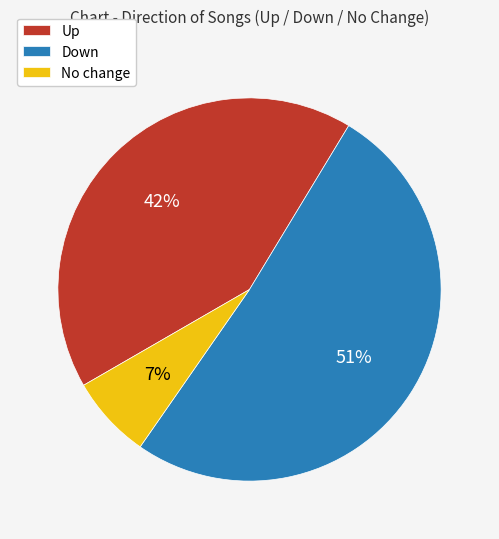

Which slice is the smallest?

No change